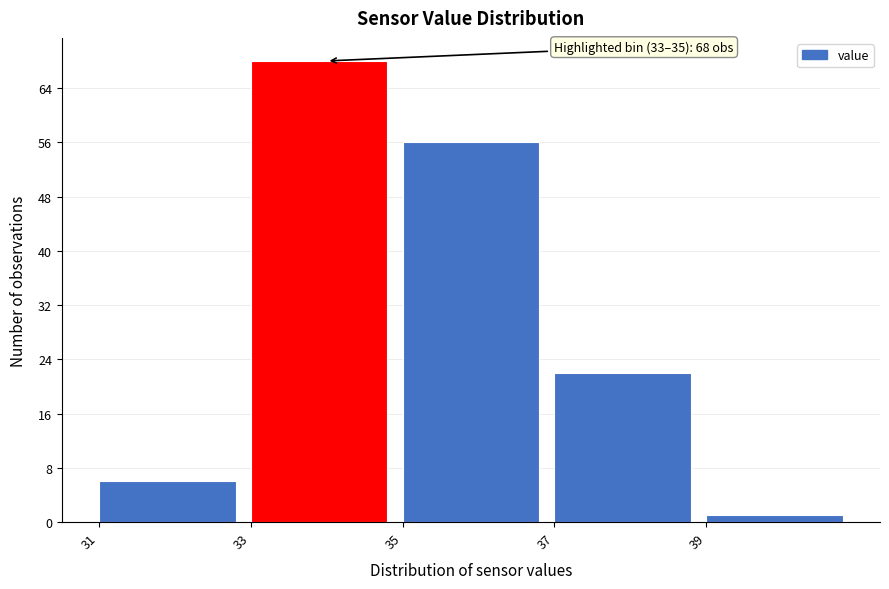

Which range on the x-axis has the tallest bar?

33 to 35